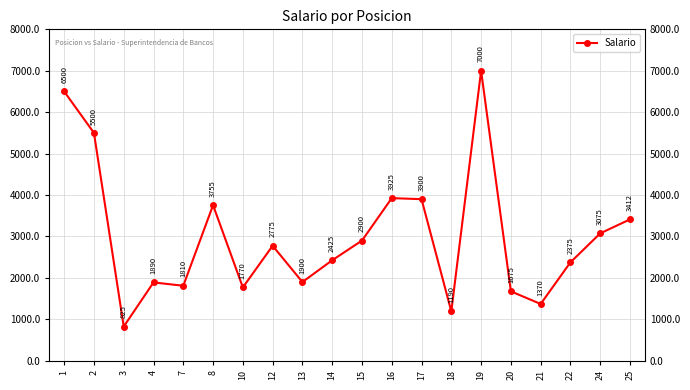

List the labels in order of value, smallest first.

3, 18, 21, 20, 10, 7, 4, 13, 22, 14, 12, 15, 24, 25, 8, 17, 16, 2, 1, 19